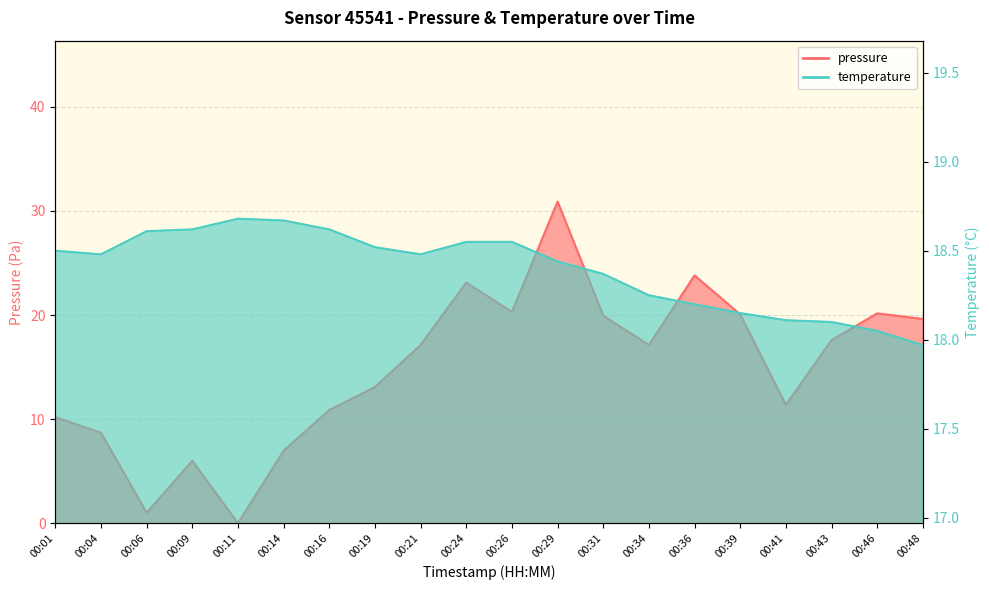

Reading left to right, list all the values displayed in this chart.

pressure: 00:01=10.2	00:04=8.7	00:06=1.0	00:09=6.0	00:11=0.0	00:14=7.0	00:16=10.9	00:19=13.1	00:21=17.1	00:24=23.1	00:26=20.3	00:29=30.9	00:31=19.9	00:34=17.1	00:36=23.8	00:39=20.1	00:41=11.4	00:43=17.6	00:46=20.2	00:48=19.6
temperature: 00:01=18.5	00:04=18.5	00:06=18.6	00:09=18.6	00:11=18.7	00:14=18.7	00:16=18.6	00:19=18.5	00:21=18.5	00:24=18.6	00:26=18.6	00:29=18.4	00:31=18.4	00:34=18.2	00:36=18.2	00:39=18.1	00:41=18.1	00:43=18.1	00:46=18.1	00:48=18.0